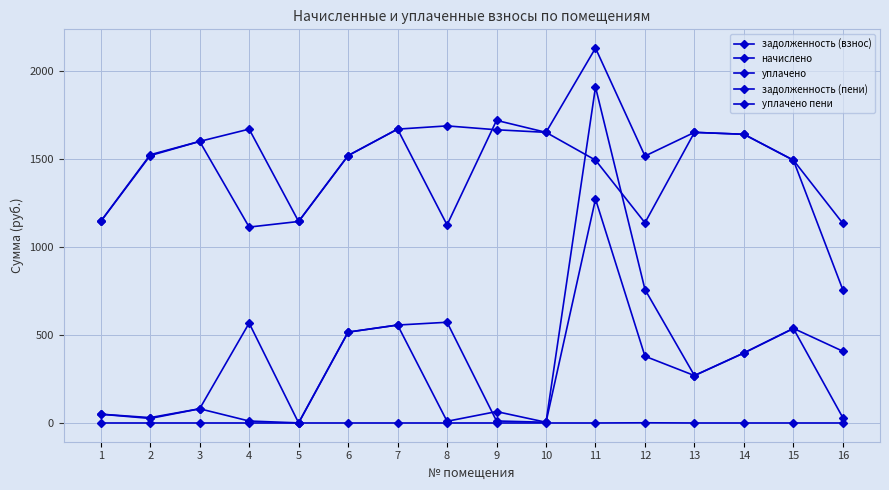

Count the number of data series in this chart.

5